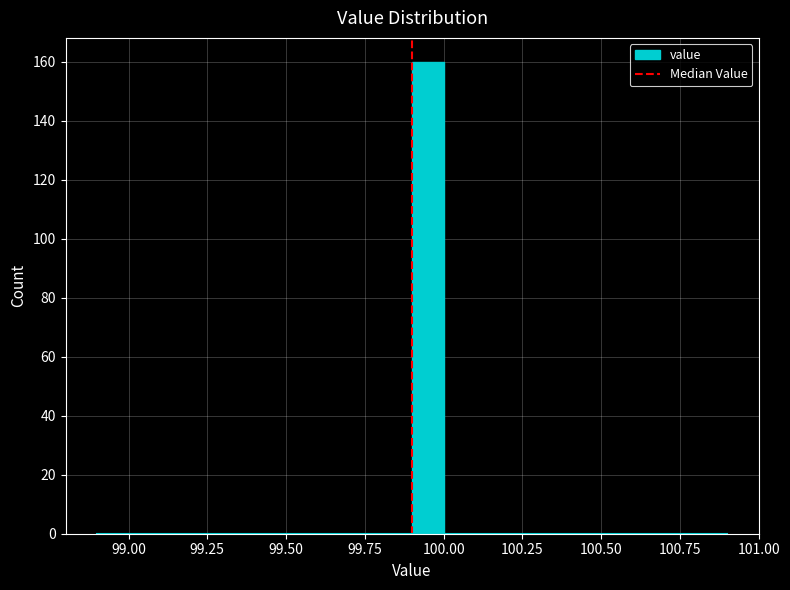

Read against the x-axis, roughly where is the centre of the tallest bar?

99.95